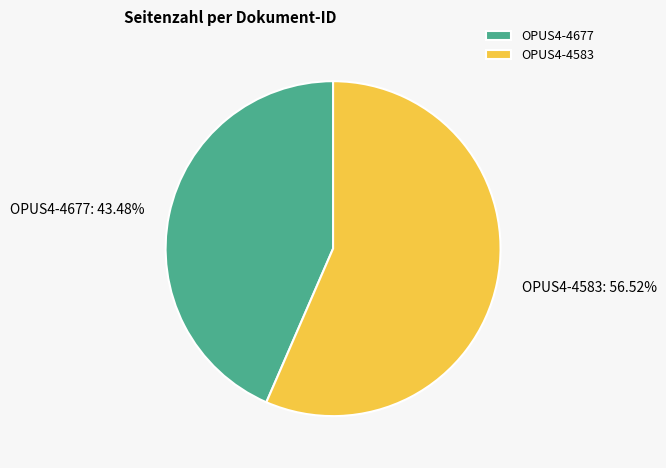

How much of the chart is everything except OPUS4-4583?

43.5%